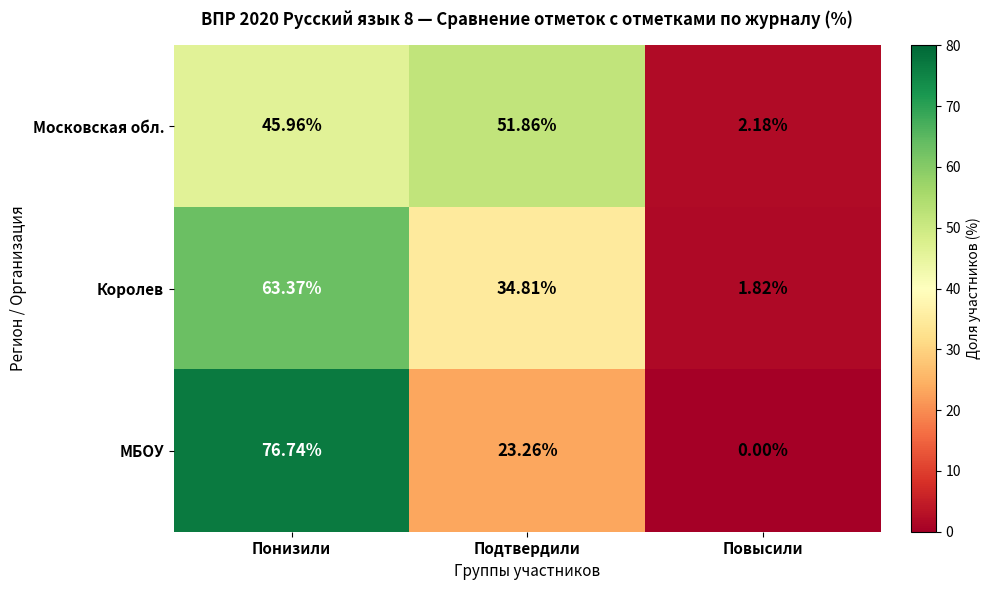

Which series has the widest spread of values?

МБОУ